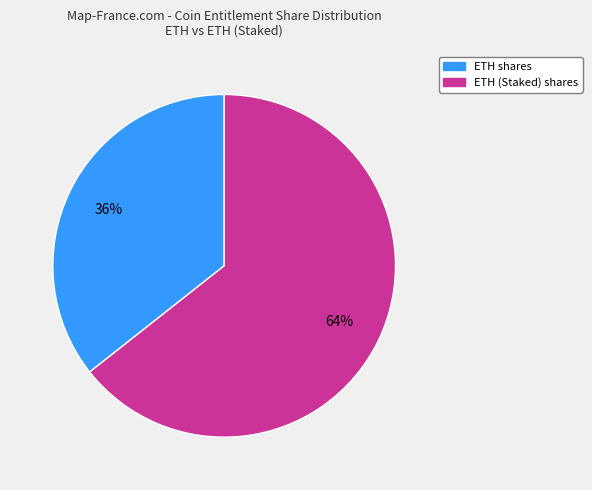

What is the ratio of the value at ETH (Staked) shares to the value at ETH shares?

1.8